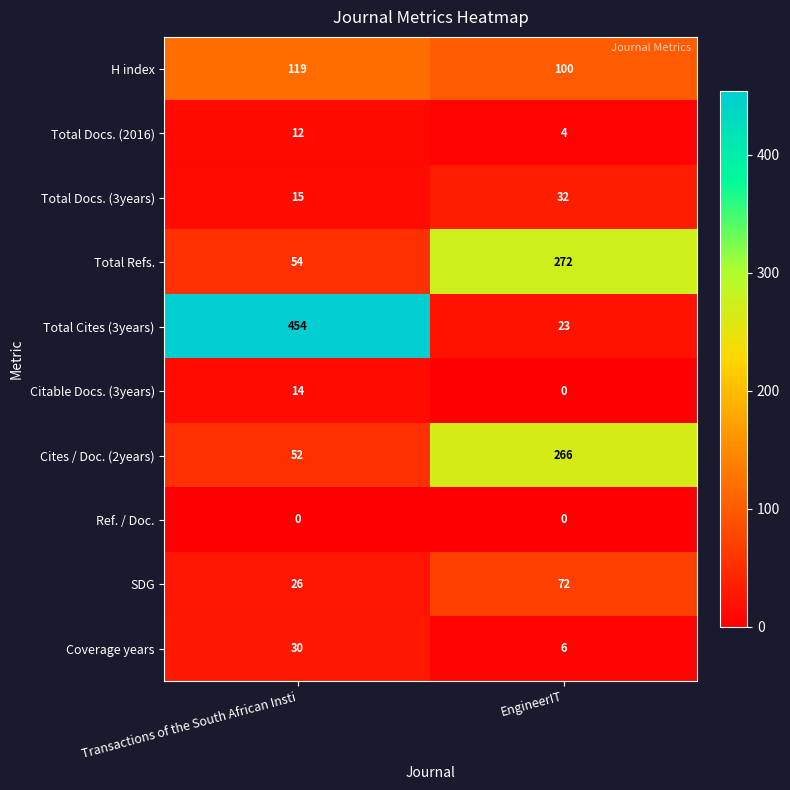

The value of Coverage years at EngineerIT is 6. True or false?

True